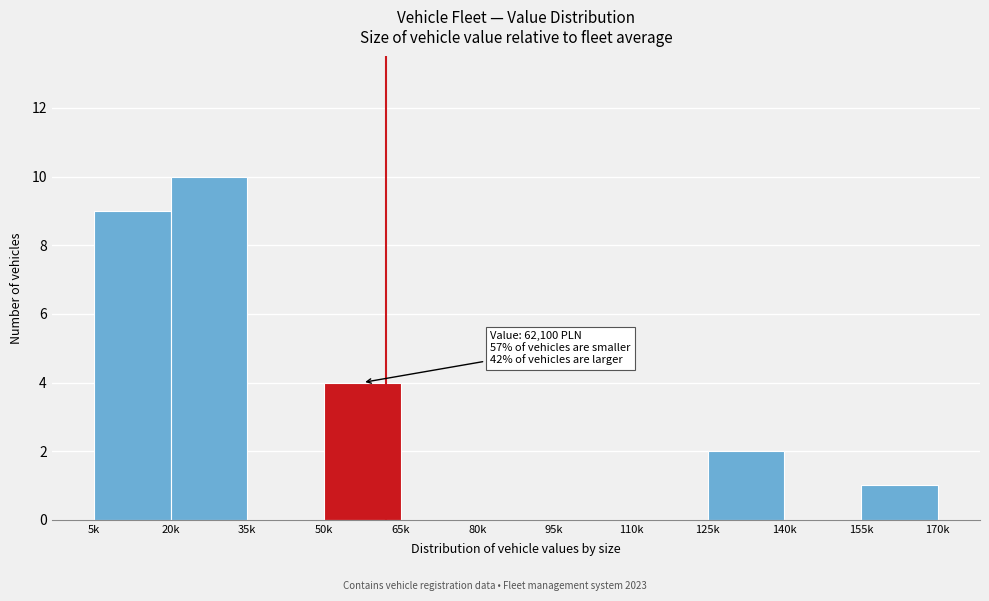

Reading left to right, extract all data points from this chart.

5k=9	20k=10	35k=0	50k=4	65k=0	80k=0	95k=0	110k=0	125k=2	140k=0	155k=1